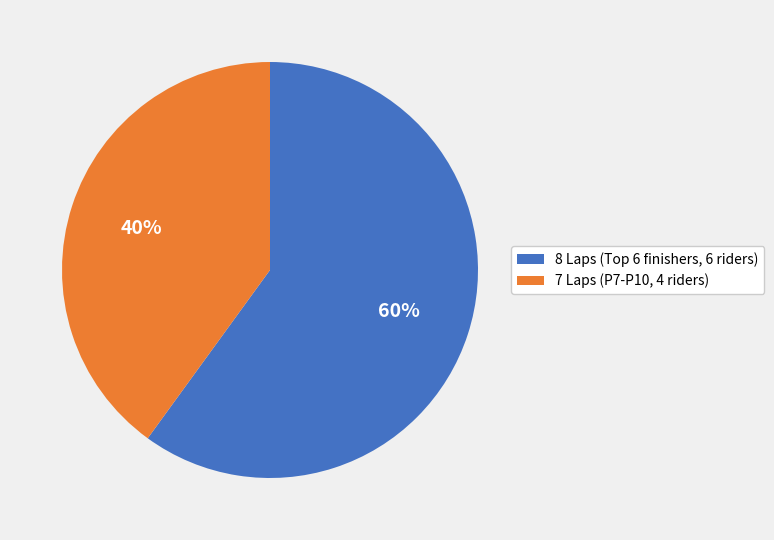

What is the largest slice in the pie chart?

8 Laps (Top 6 finishers, 6 riders)